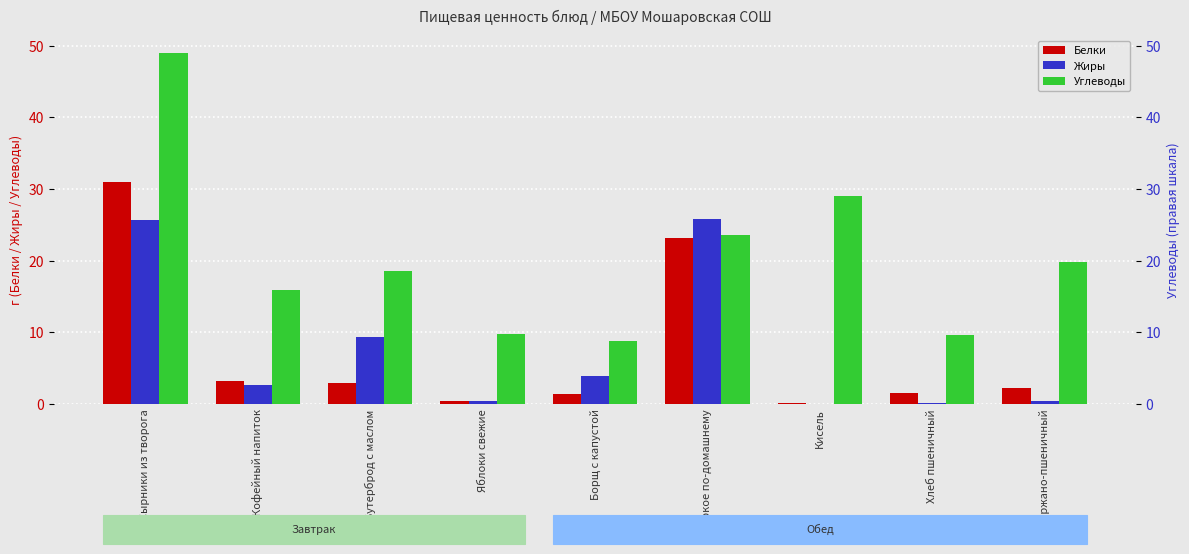

Which series has the largest total across all categories?

Углеводы